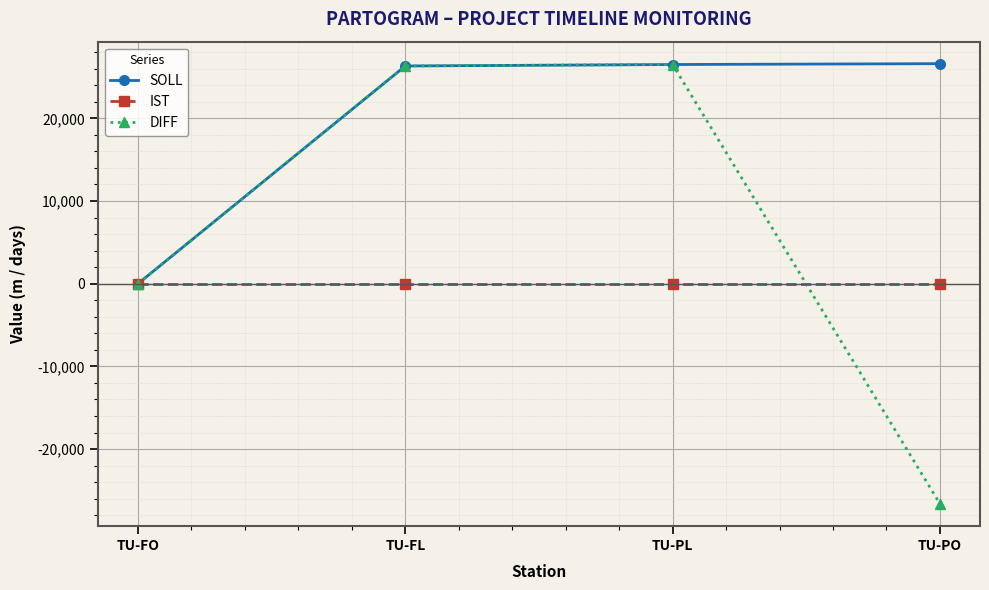

What is the greatest value displayed?

26609.9